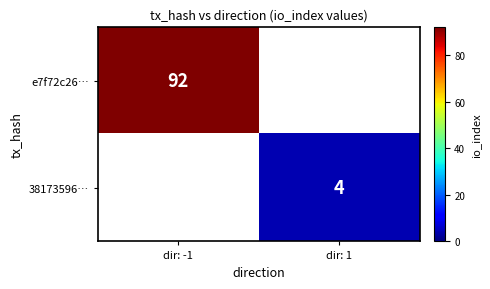

True or false: e7f72c26… has a value of 92 at dir: -1.

True